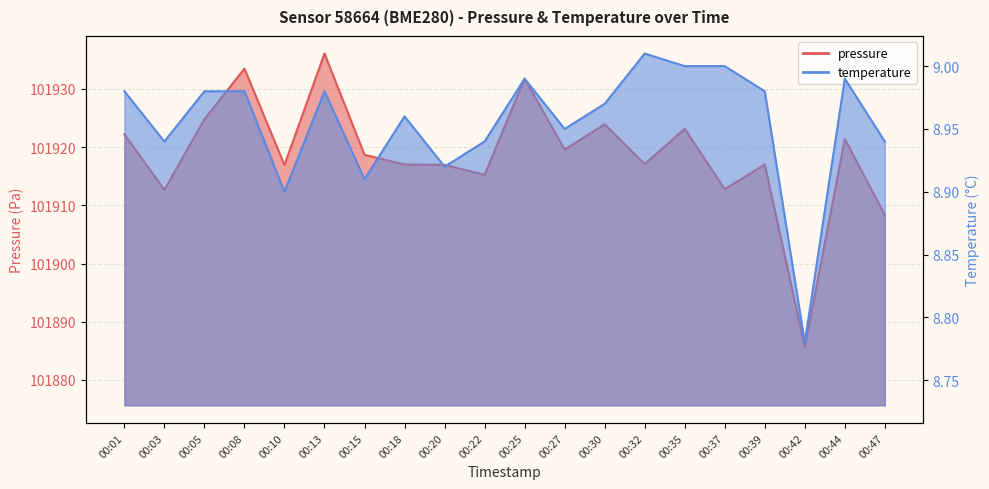

Where is temperature nearest to the value 8?

00:42